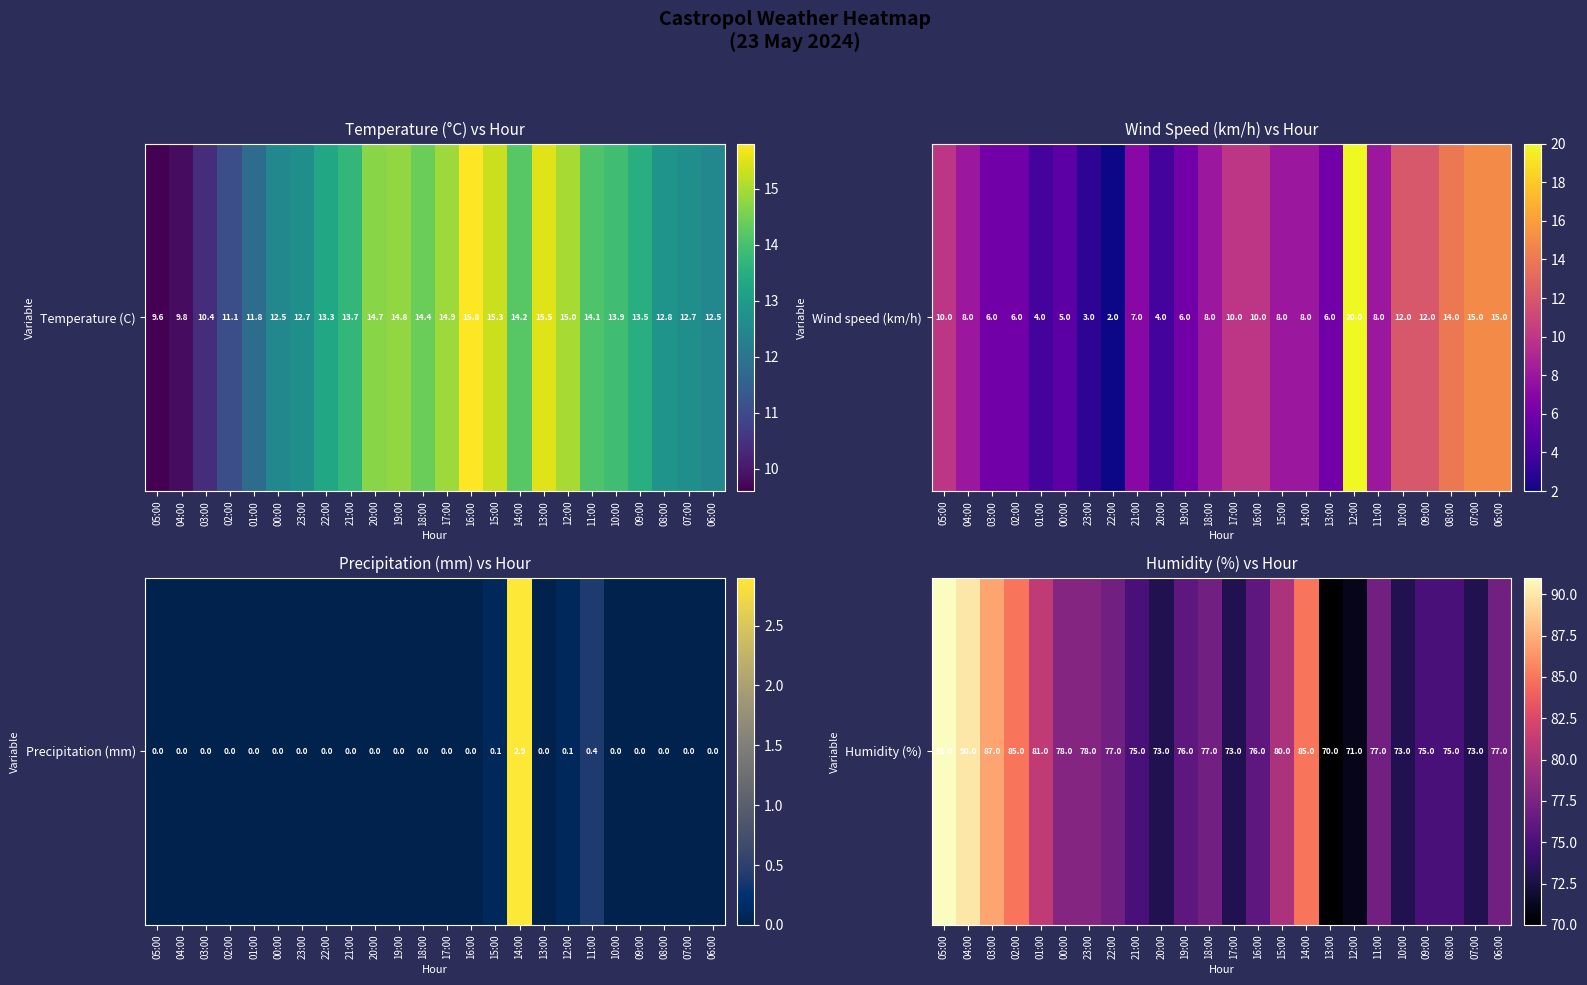

Where does the data first go above 77?

05:00